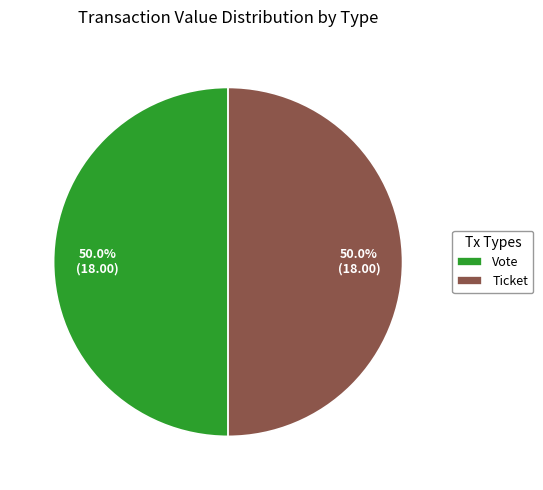

What portion of the pie excludes Ticket?

50.0%